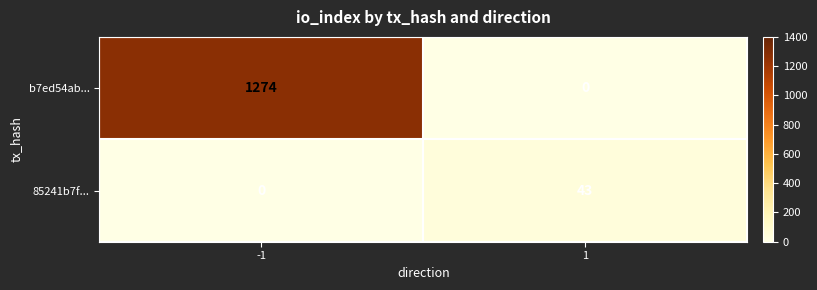

What is the difference between the 85241b7f... values at 1 and -1?

43